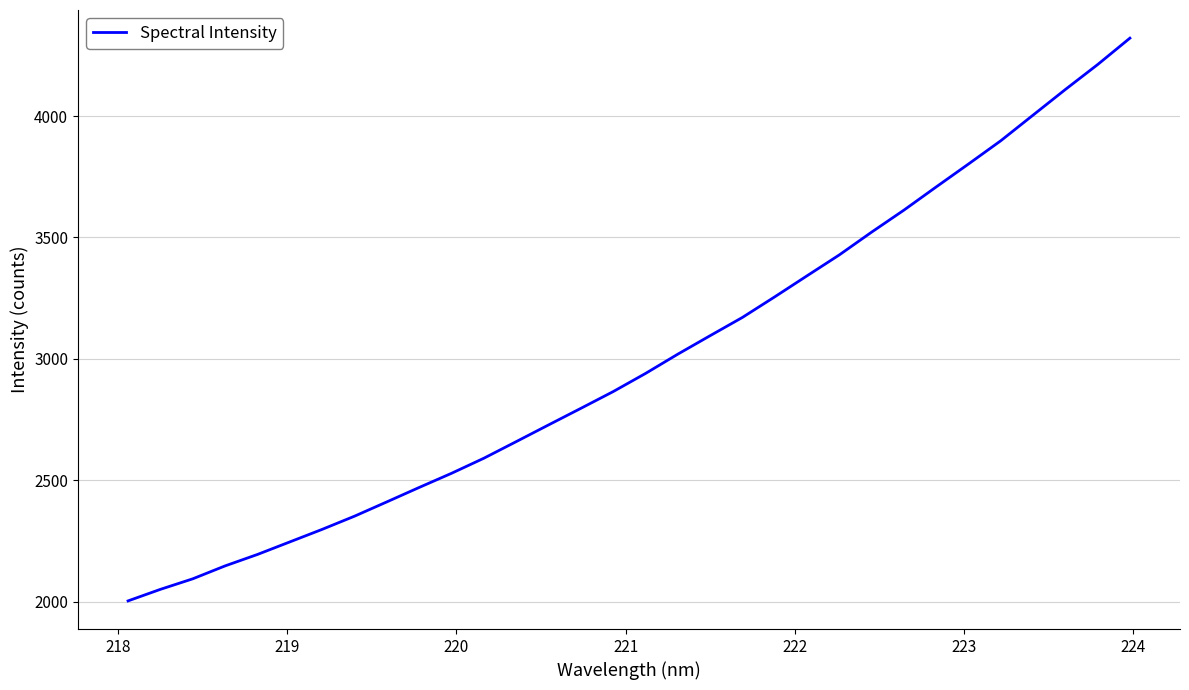

What is the smallest value displayed?

2003.5